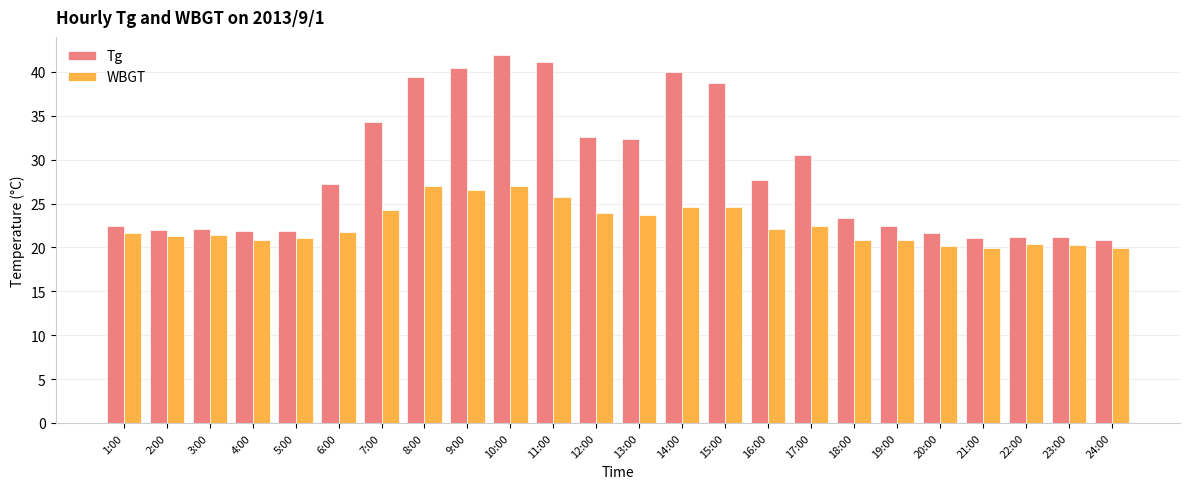

What is the average value of the Tg series?

28.7